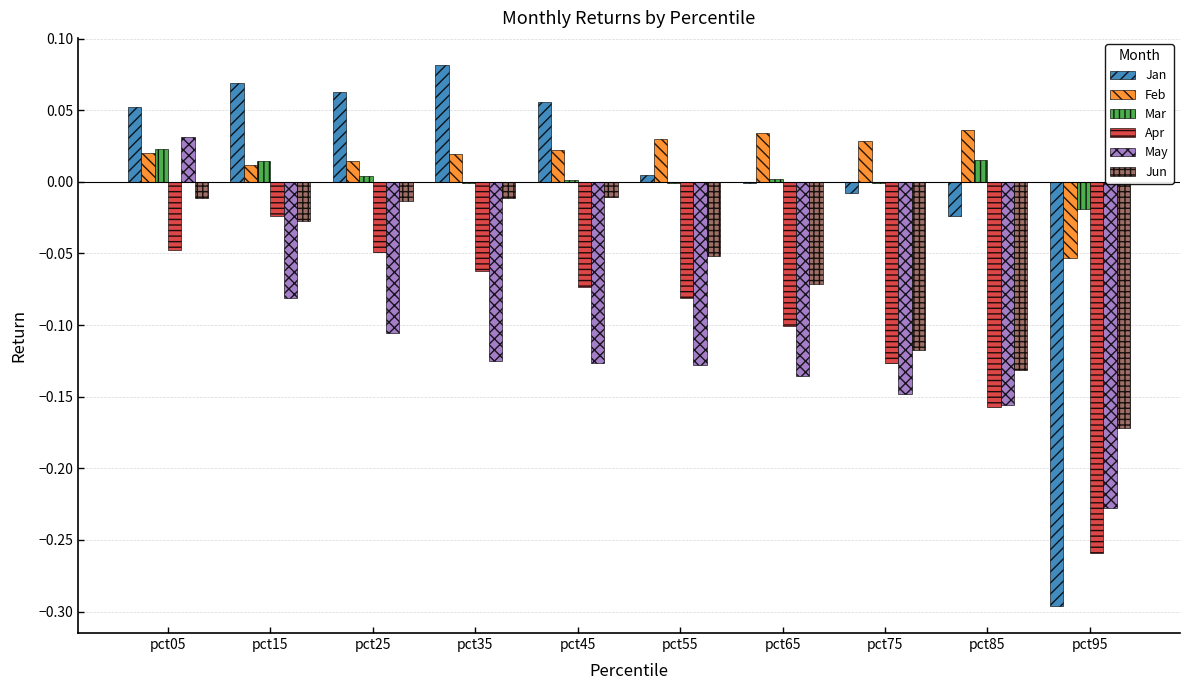

Between pct05 and pct45, which series saw the biggest shift?

May